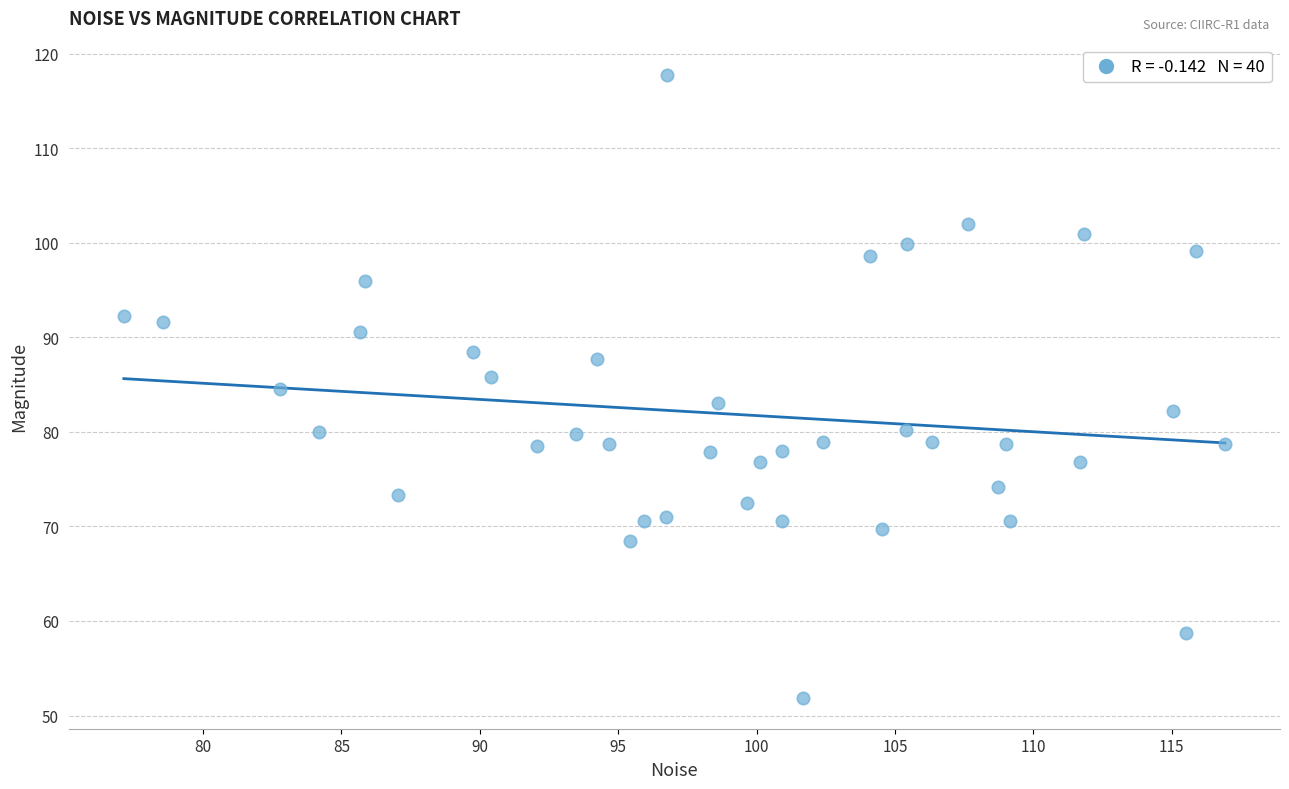

What is the range of Y values (max minus min)?

65.9